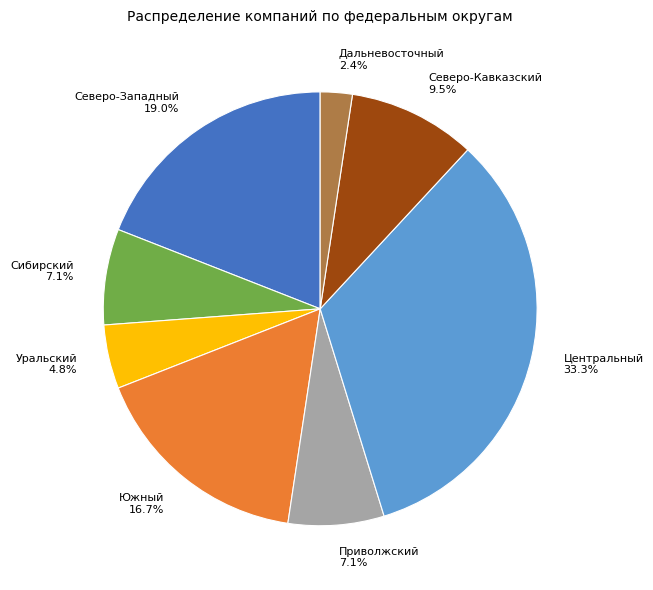

Do Южный and Уральский together represent more than half of the pie?

No